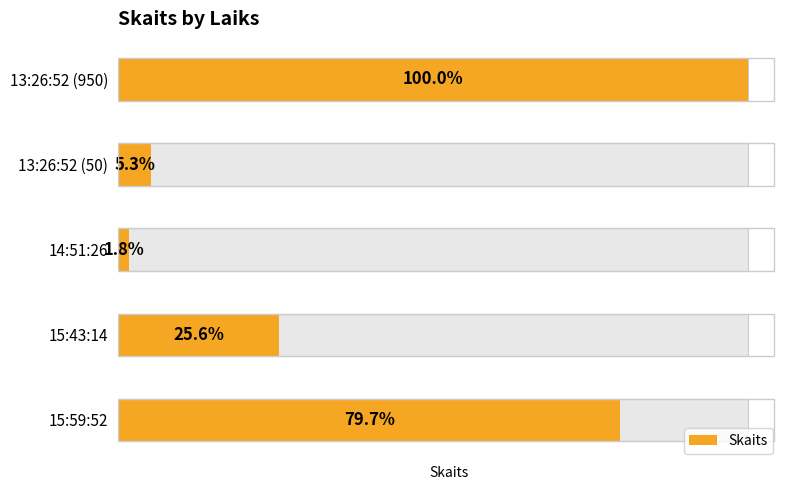

What value does the data have at 15:59:52, to the nearest 50?

750